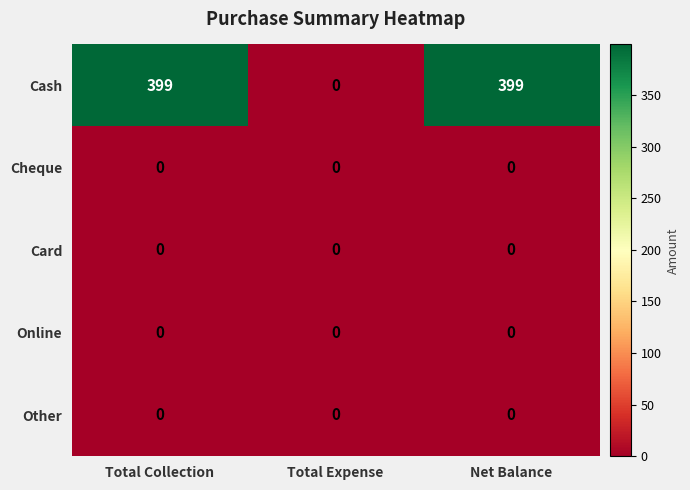

What is the difference between the highest and lowest values at Net Balance?

399